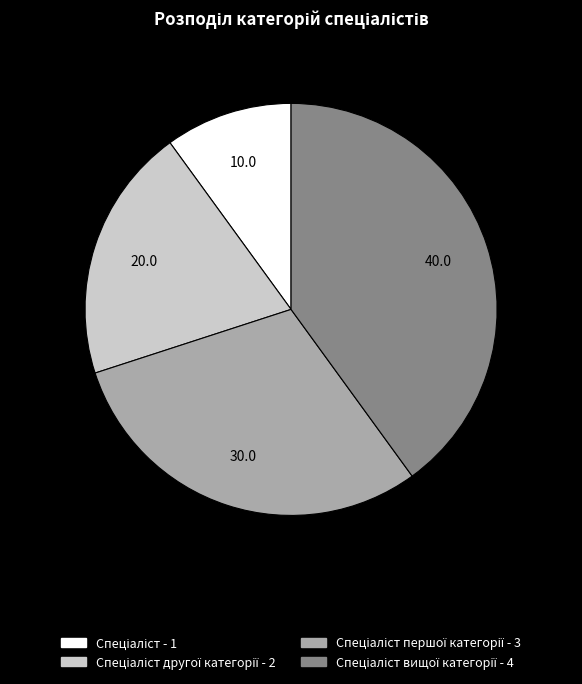

Is there a majority slice in this chart?

No